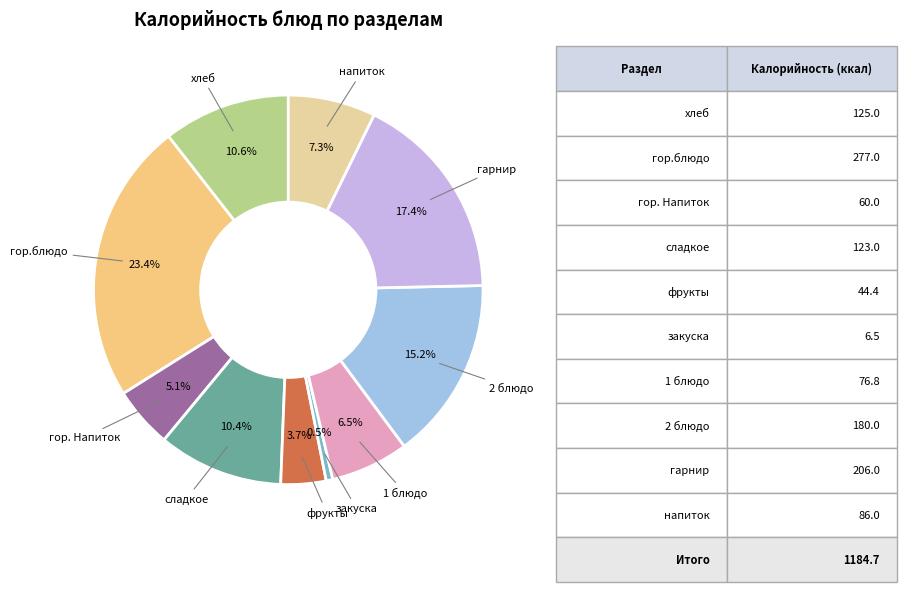

How many segments does this pie chart have?

10